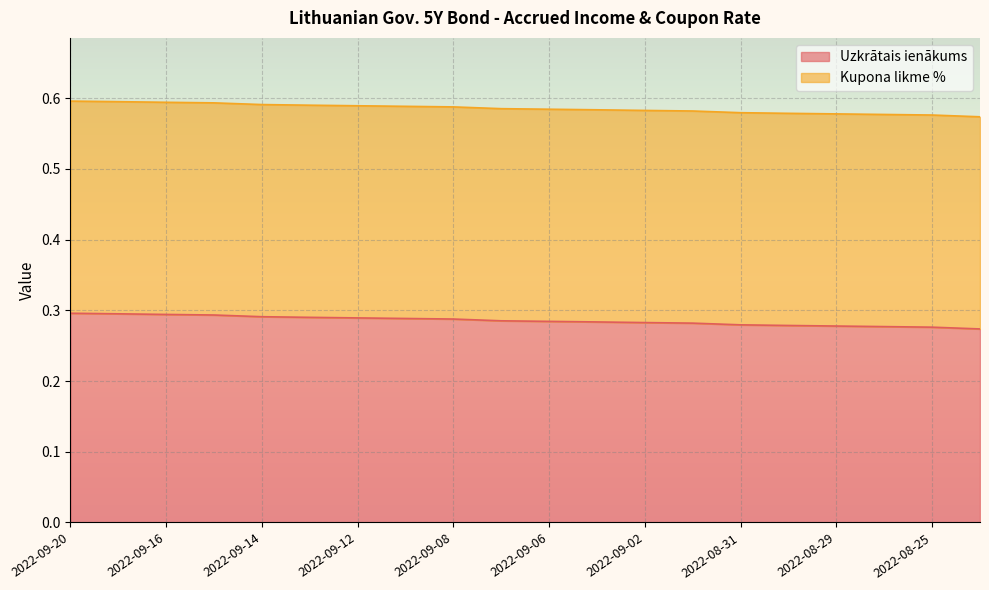

What position from the right is 2022-09-12?

14